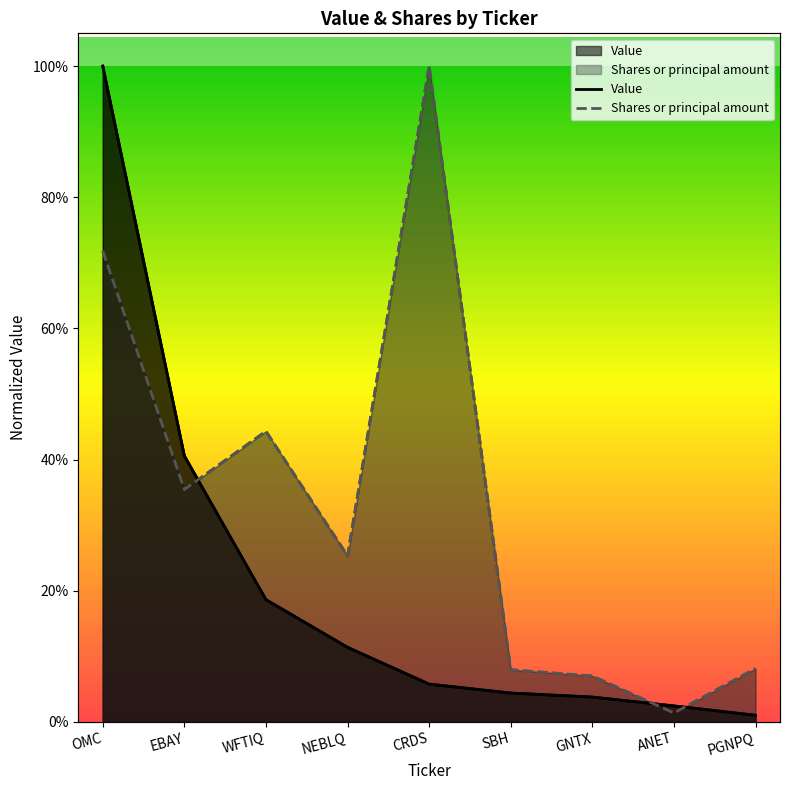

List the series in order of their overall mean, highest first.

Shares or principal amount, Value